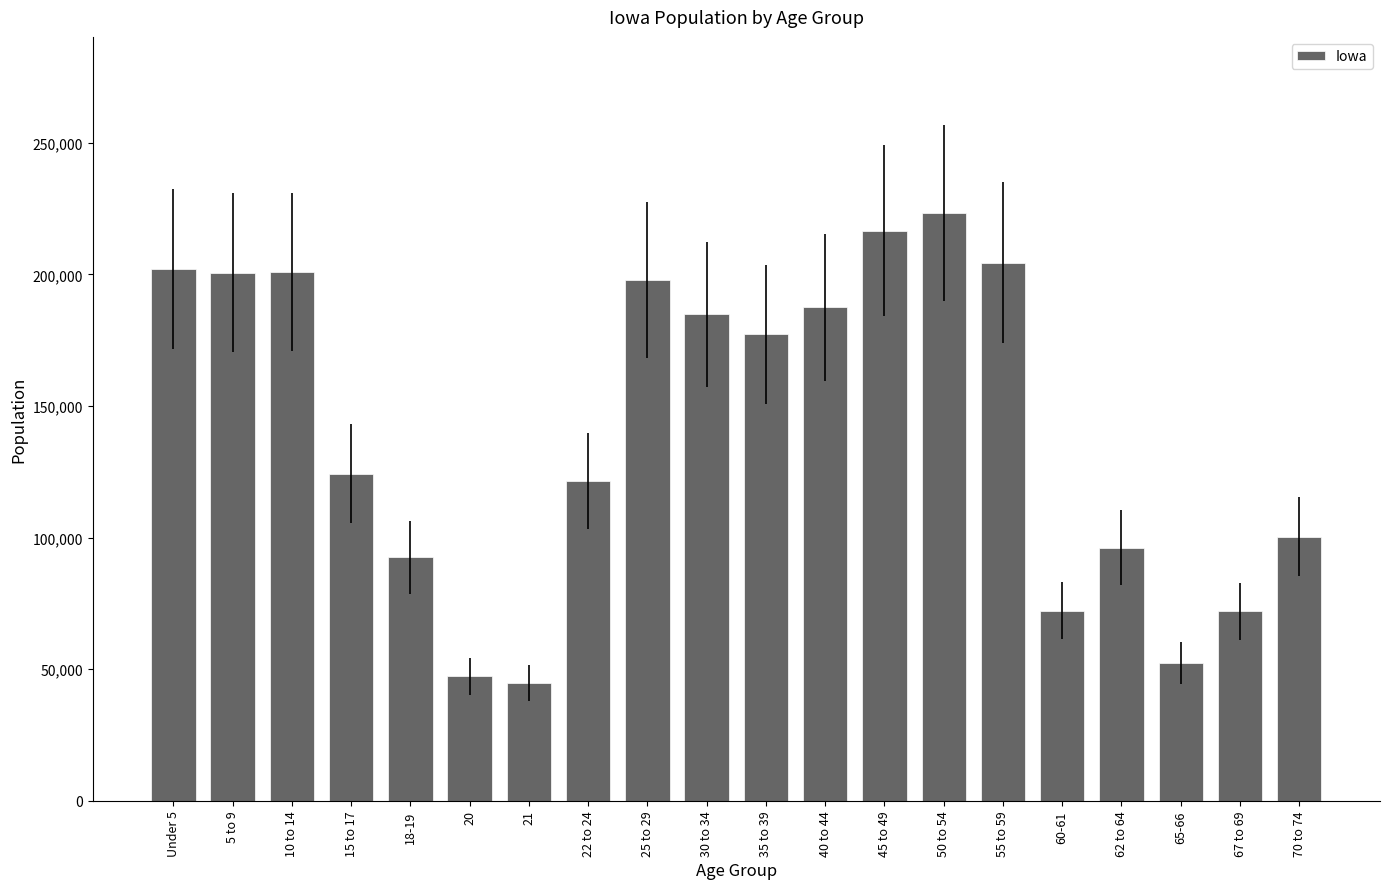

True or false: the data shows 200904 at 10 to 14.

True